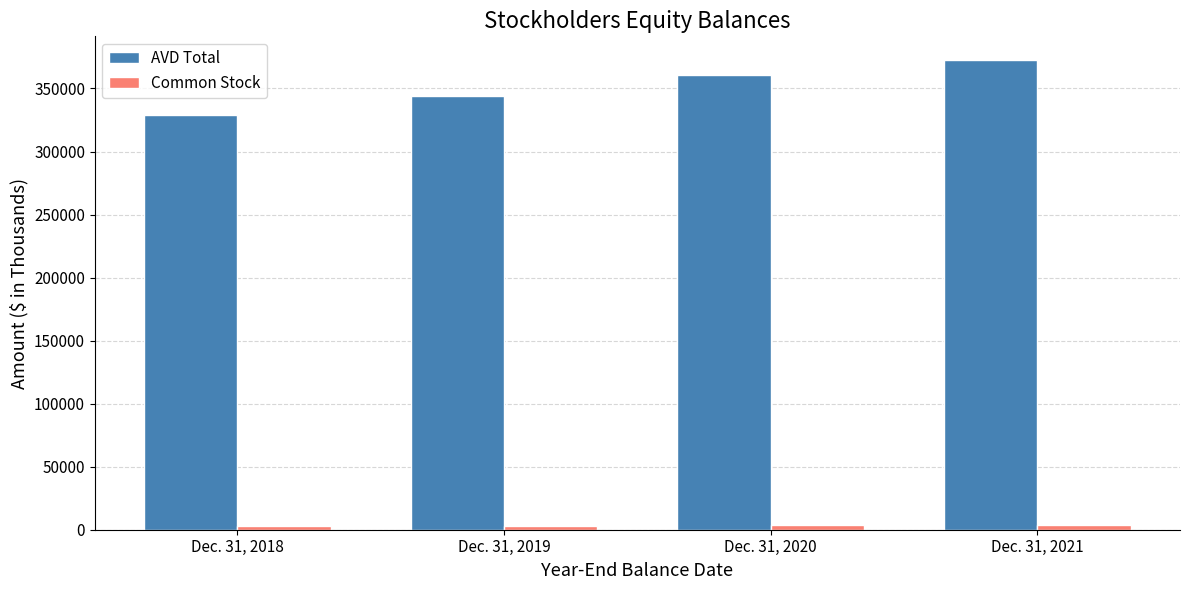

How many bars are there in each group?

2